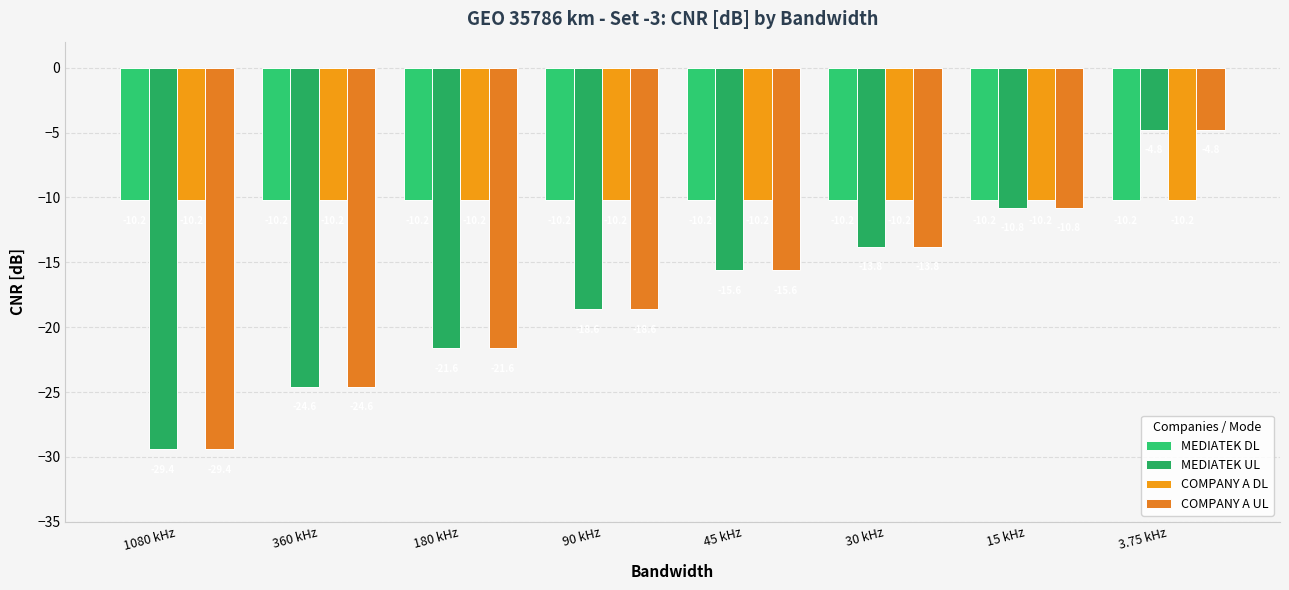

What are all the series names shown in the legend?

MEDIATEK DL, MEDIATEK UL, COMPANY A DL, COMPANY A UL